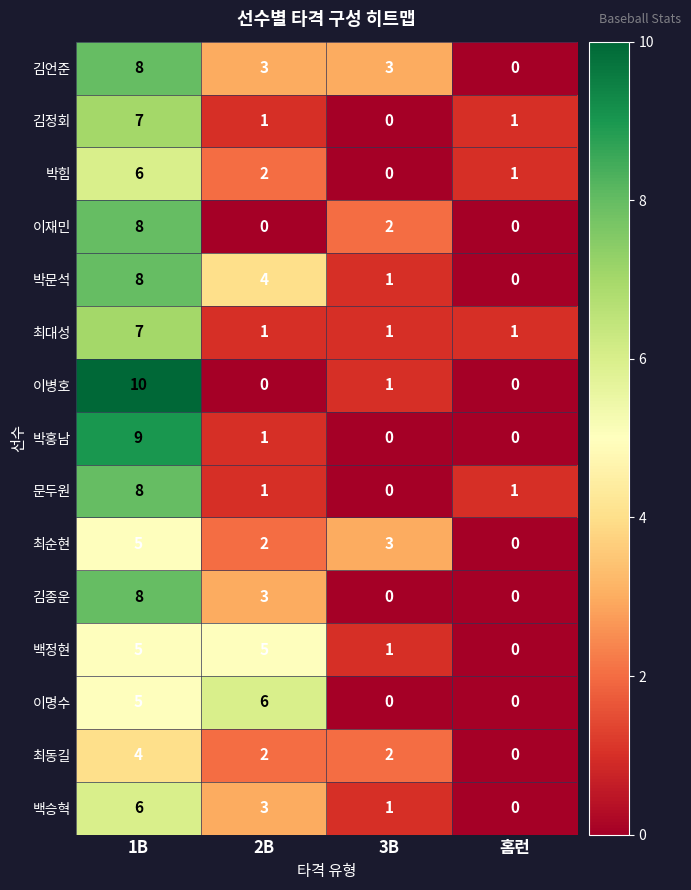

Which series has the widest spread of values?

이병호